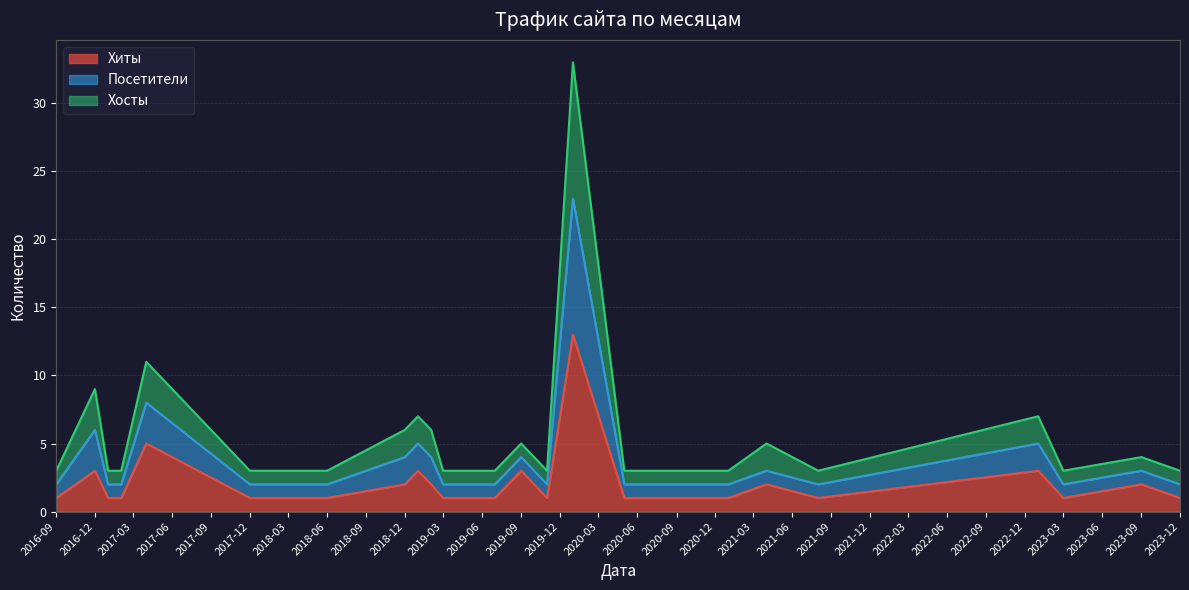

What is the spread (max minus min) of values at 2019-02?

4